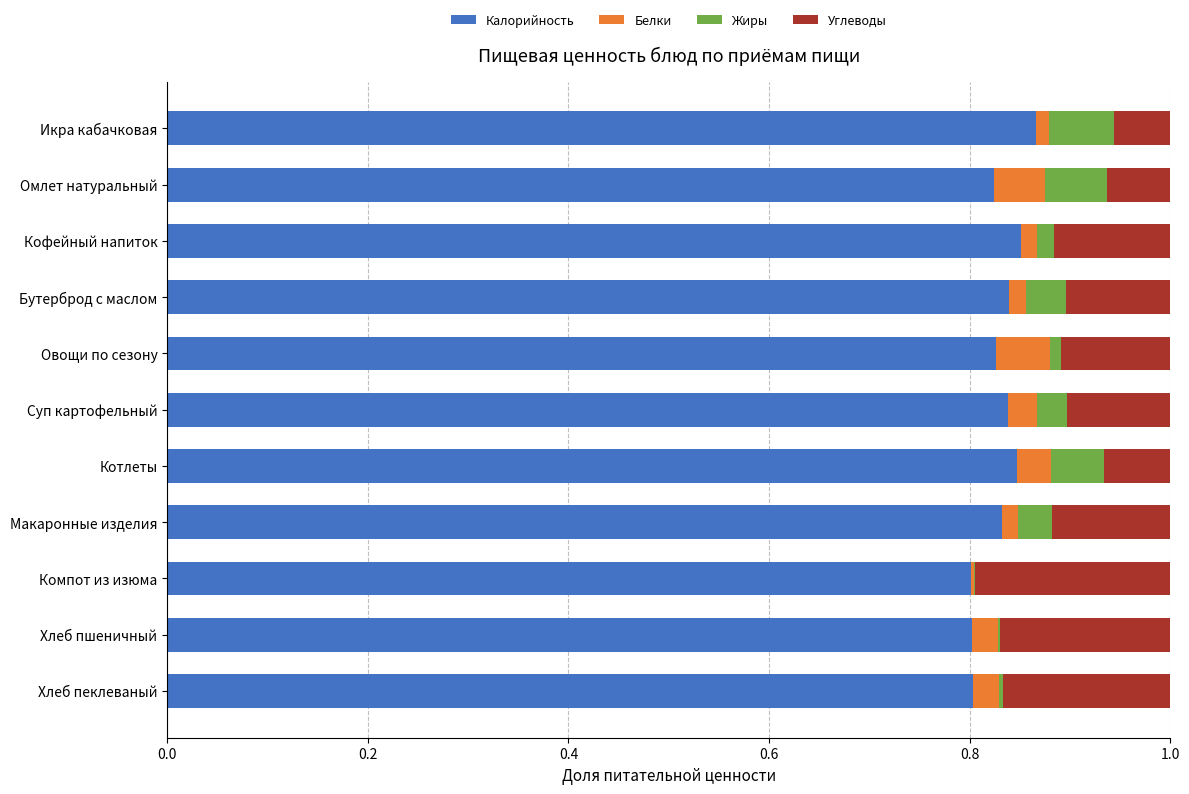

The value of Калорийность at Овощи по сезону is 1.4. True or false?

False